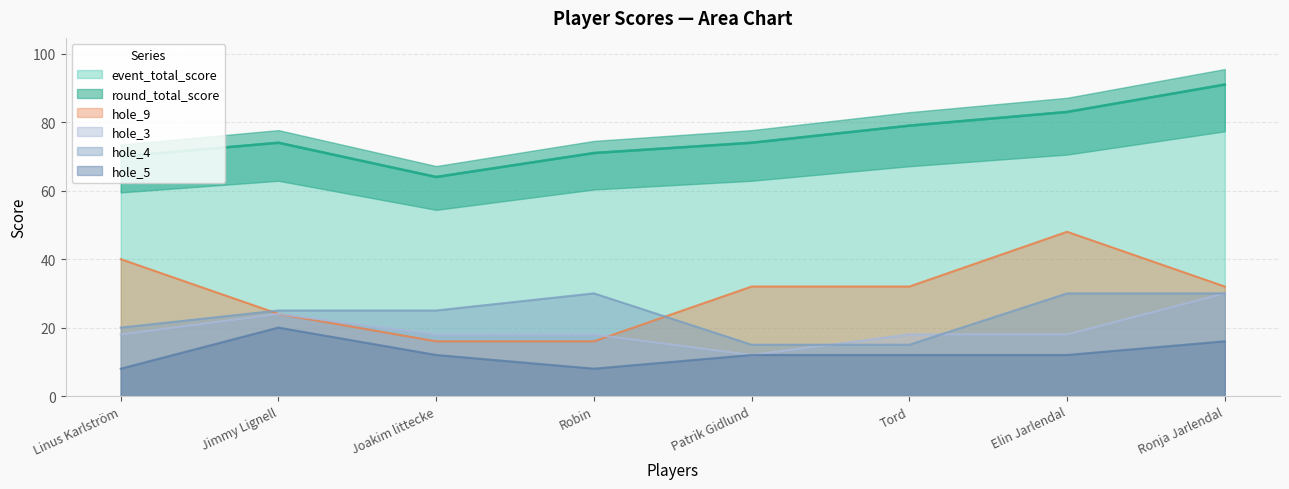

Which category has the lowest value in the hole_5 series?

Linus Karlström